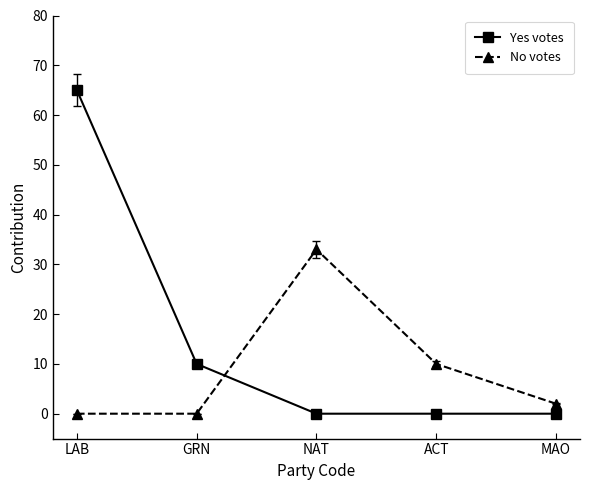

What is the value of the No votes point at the 3rd from the left?

33